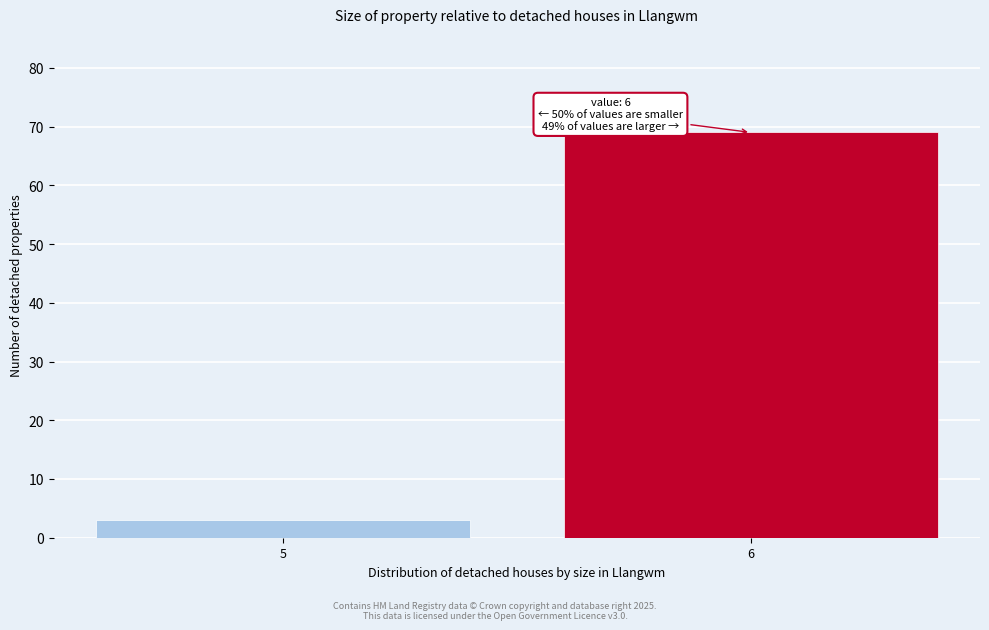

Reading left to right, list all the values displayed in this chart.

3	69